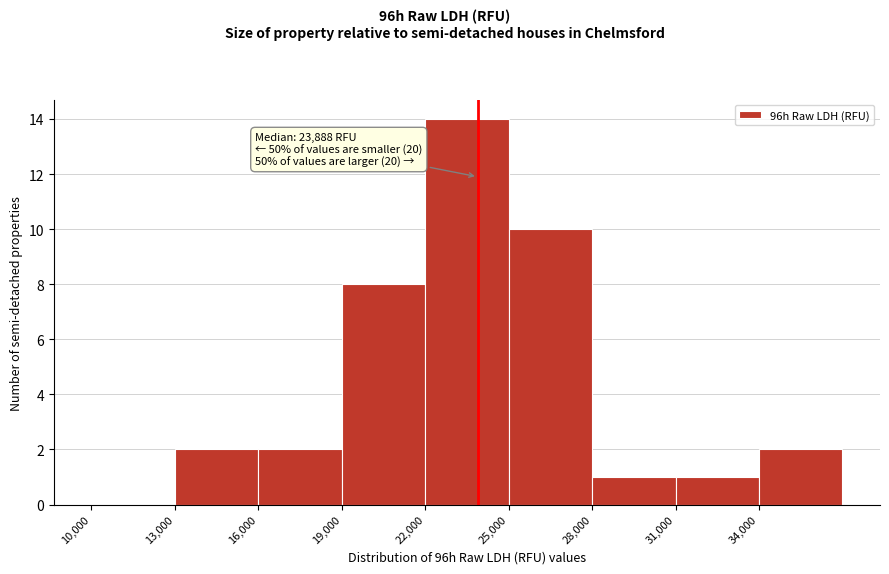

Which range on the x-axis has the tallest bar?

22000 to 25000